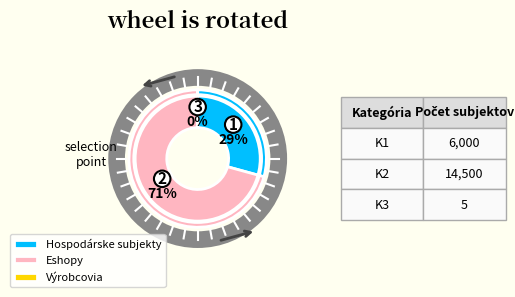

What is the ratio of the value at Eshopy to the value at Výrobcovia?

2900.0